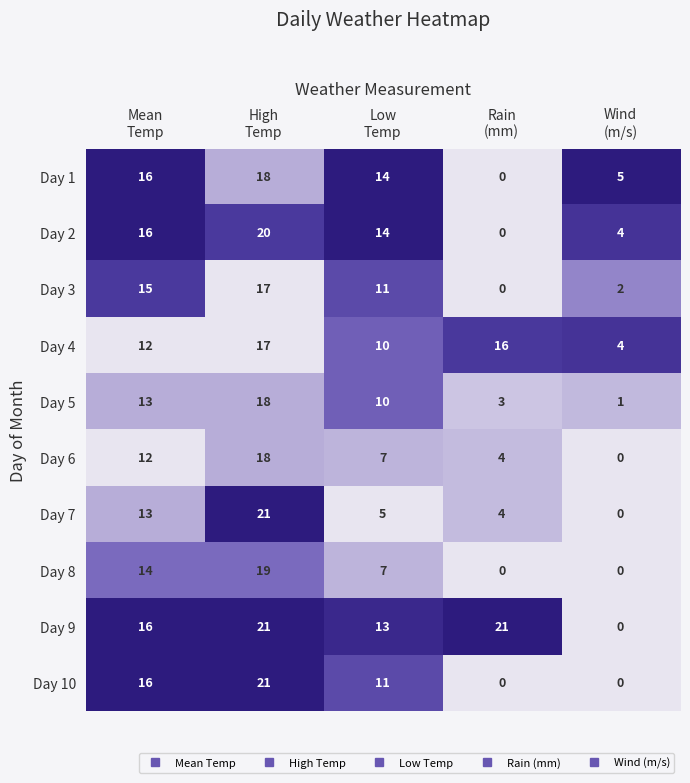

What is the sum of all Day 3 values?

45